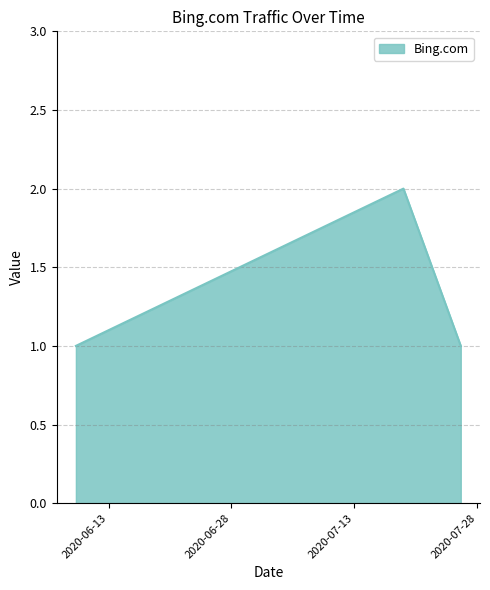

What is the sum of all values?

4